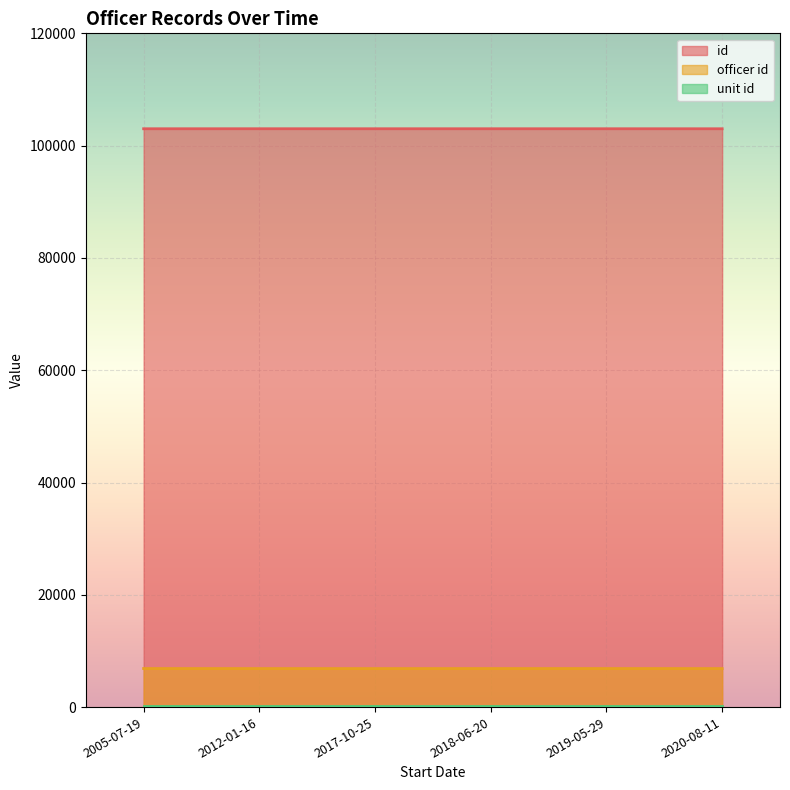

Which series has the largest total across all categories?

id